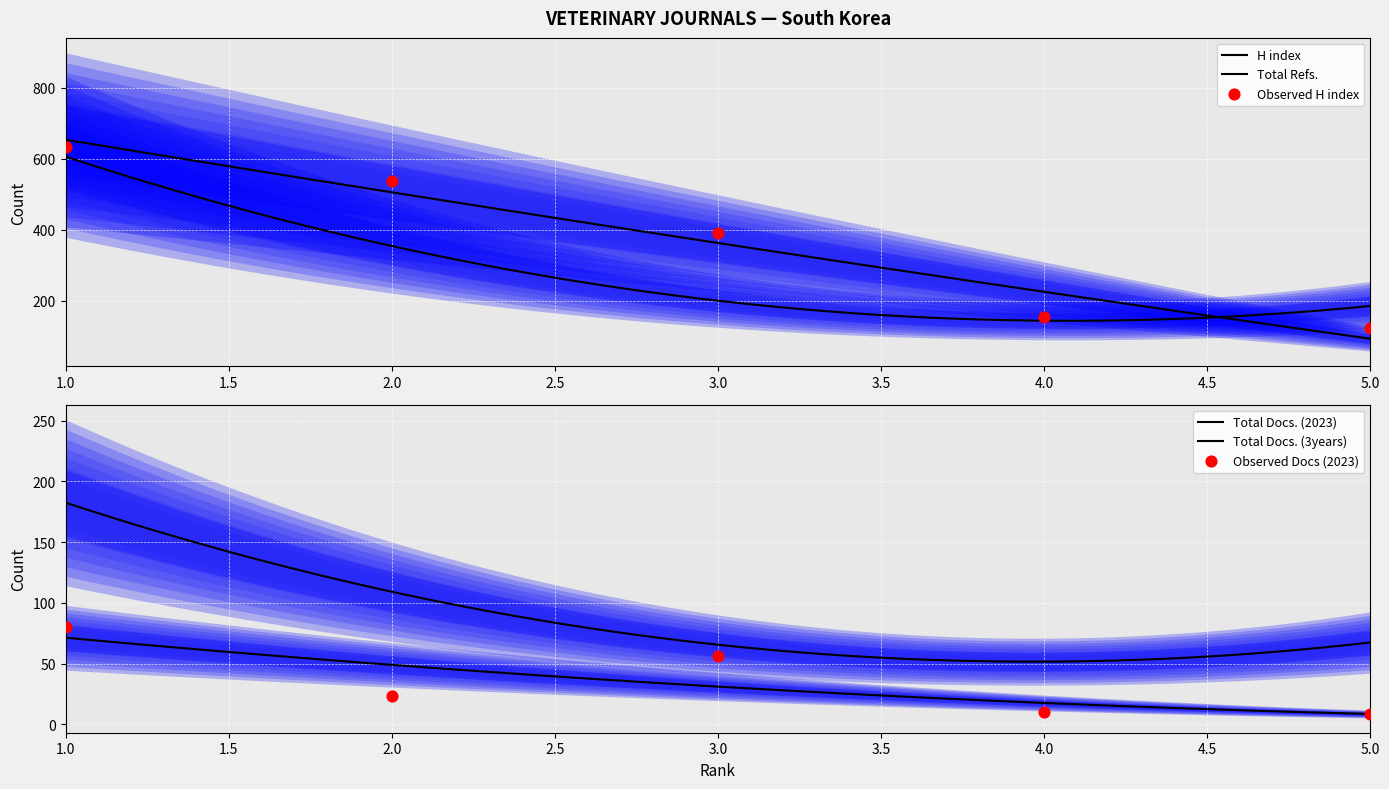

Which series contains the highest Y value?

H index